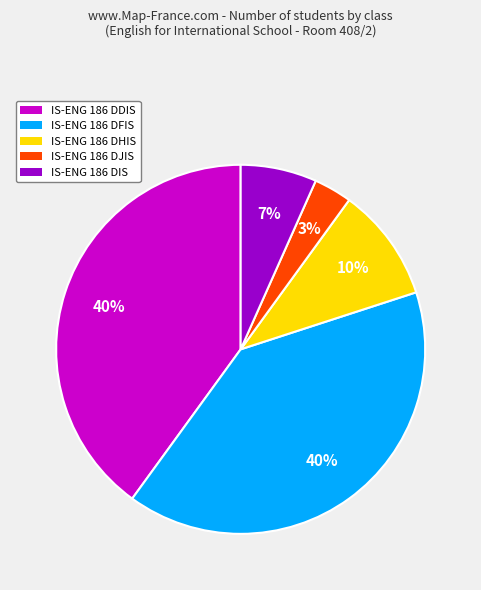

To the nearest percent, what portion does IS-ENG 186 DFIS represent?

40%